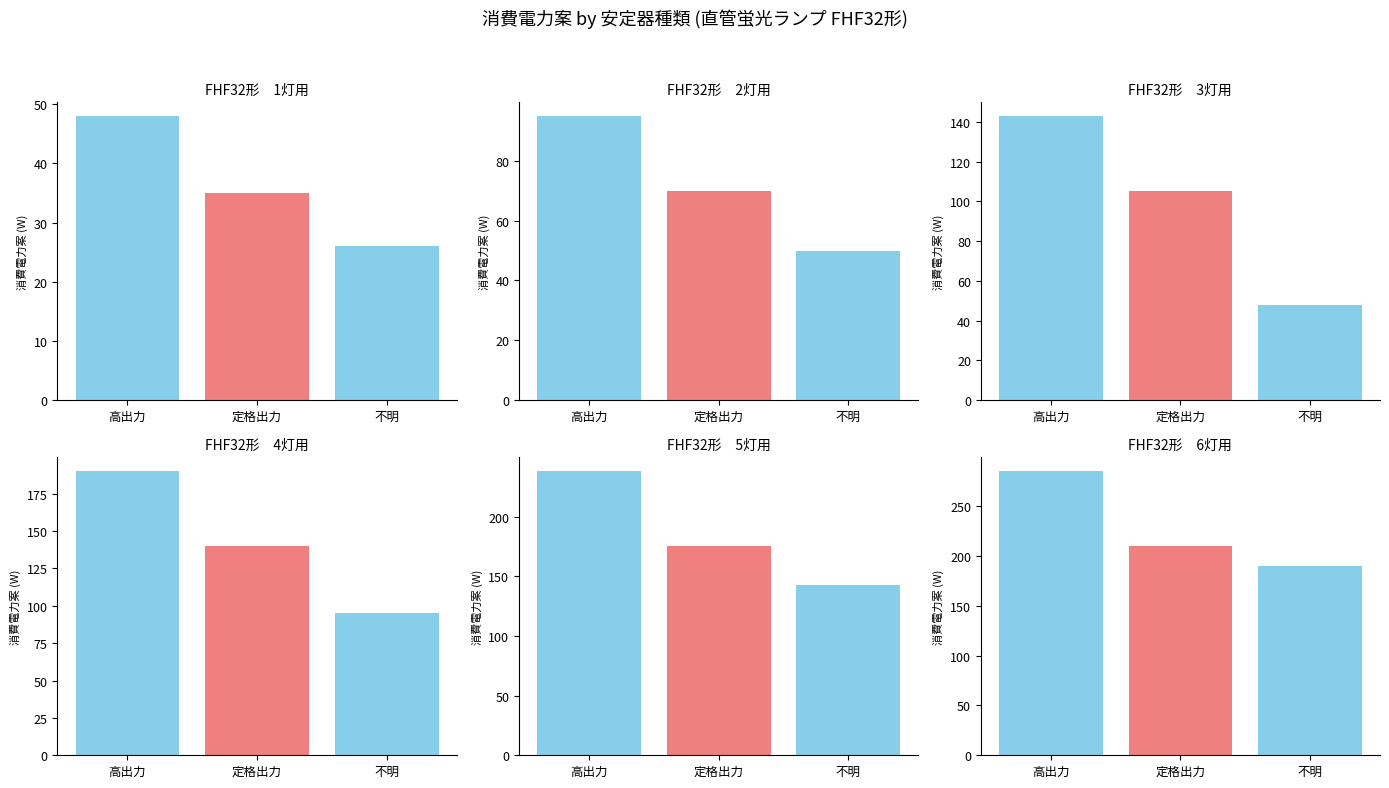

What is the average value of the FHF32形　3灯用 series?

99